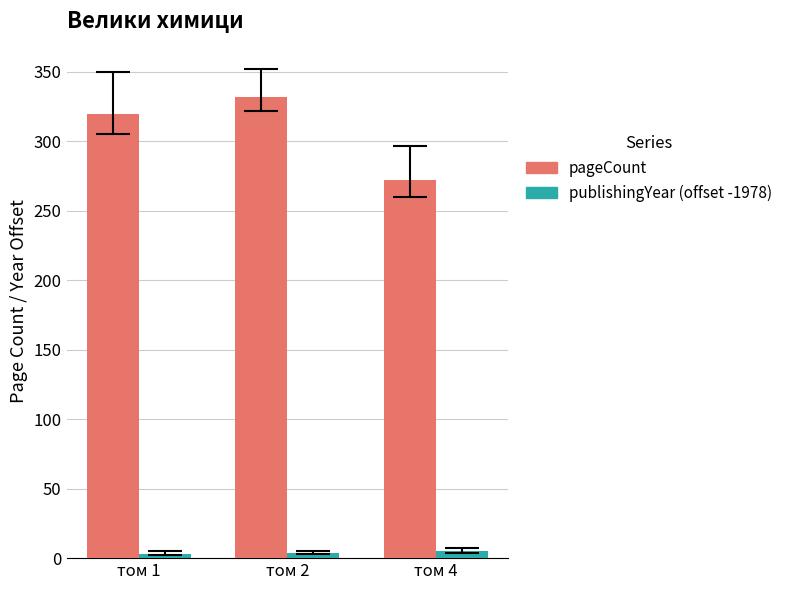

What is the maximum value shown in the chart?

332